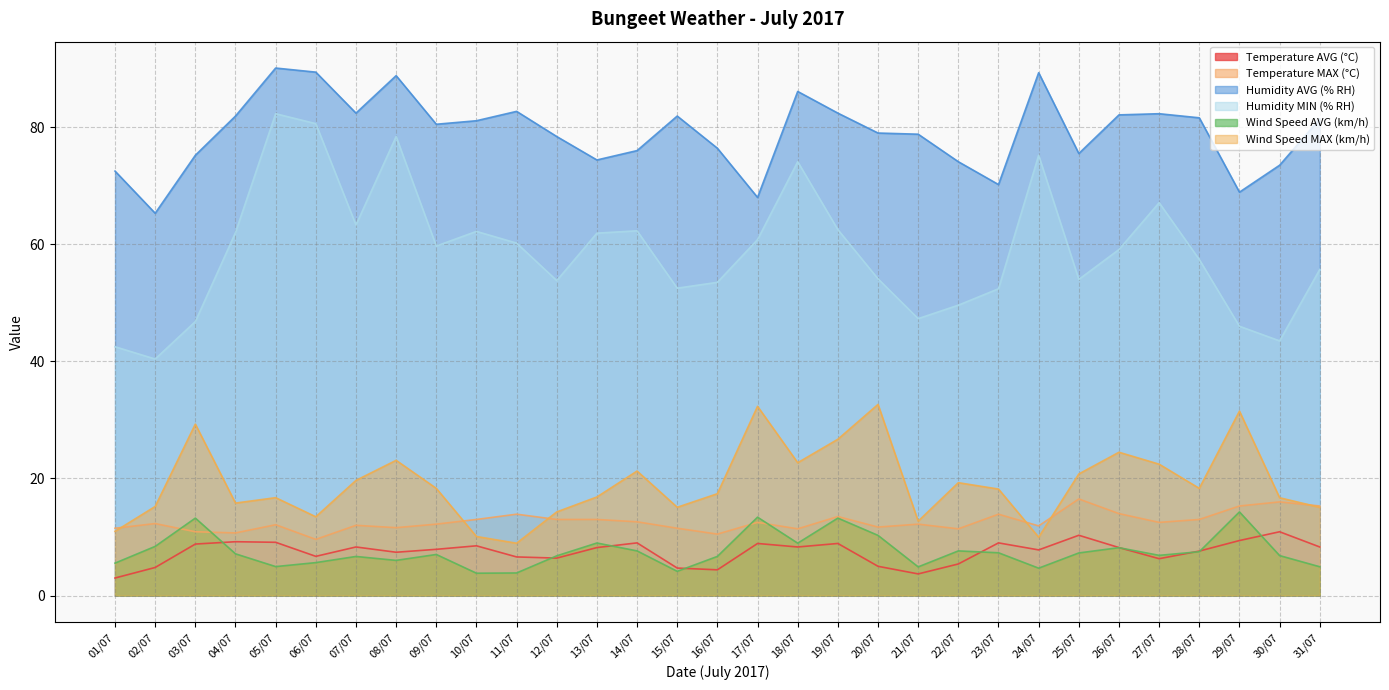

The Humidity AVG (% RH) series shows 107.6 at 03/07. True or false?

False